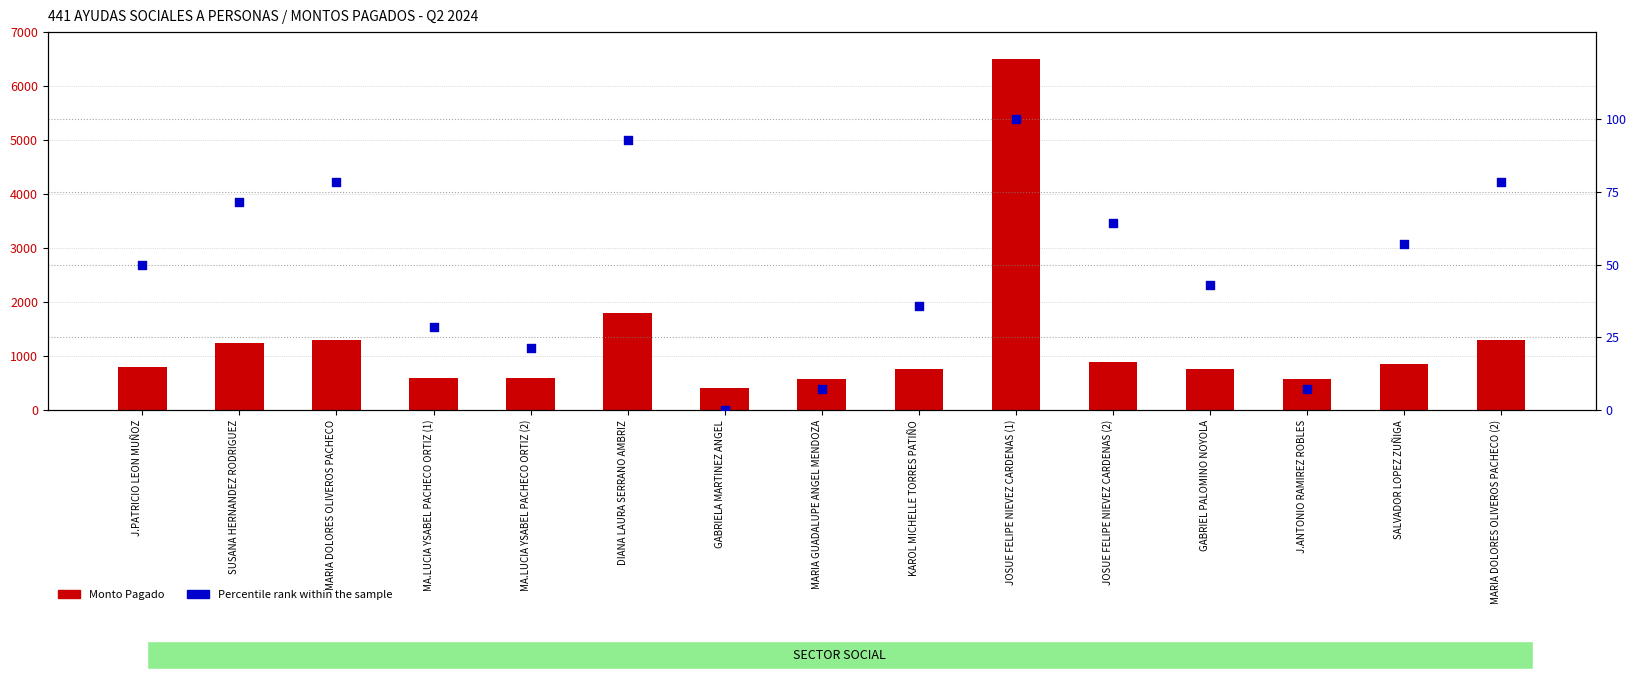

What are all the series names shown in the legend?

Monto Pagado, Percentile rank within the sample